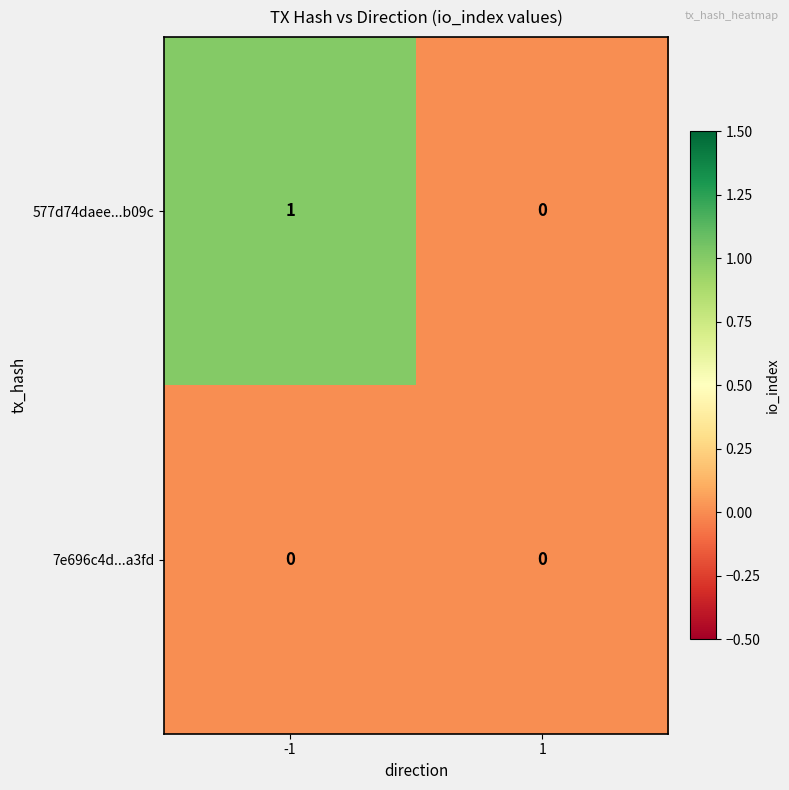

At which category is the sum across all series the highest?

-1